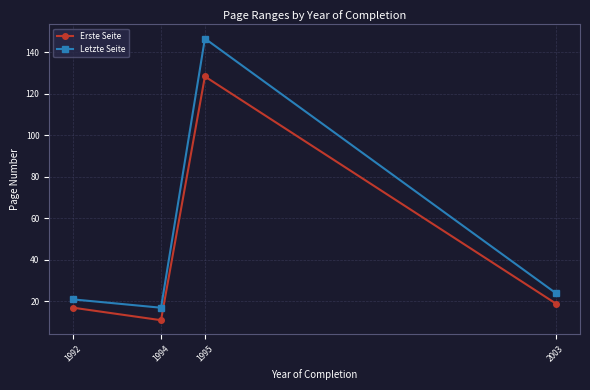

Does the chart have visible grid lines?

Yes